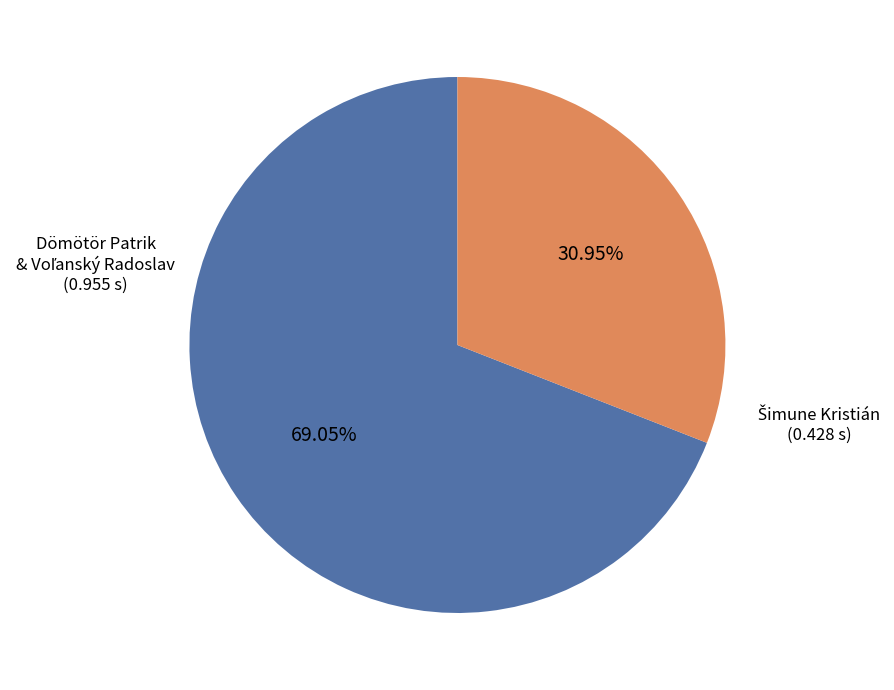

Does any single category account for the majority?

Yes